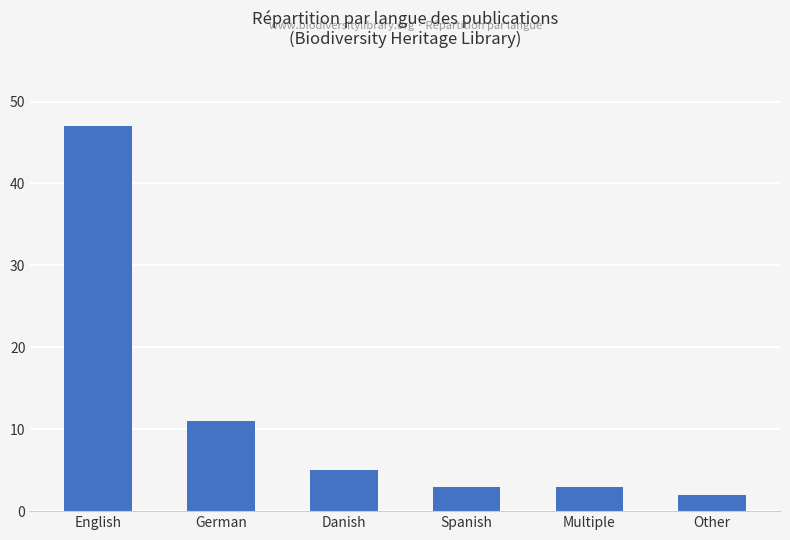

Reading left to right, what are all the values shown in this chart?

English=47	German=11	Danish=5	Spanish=3	Multiple=3	Other=2